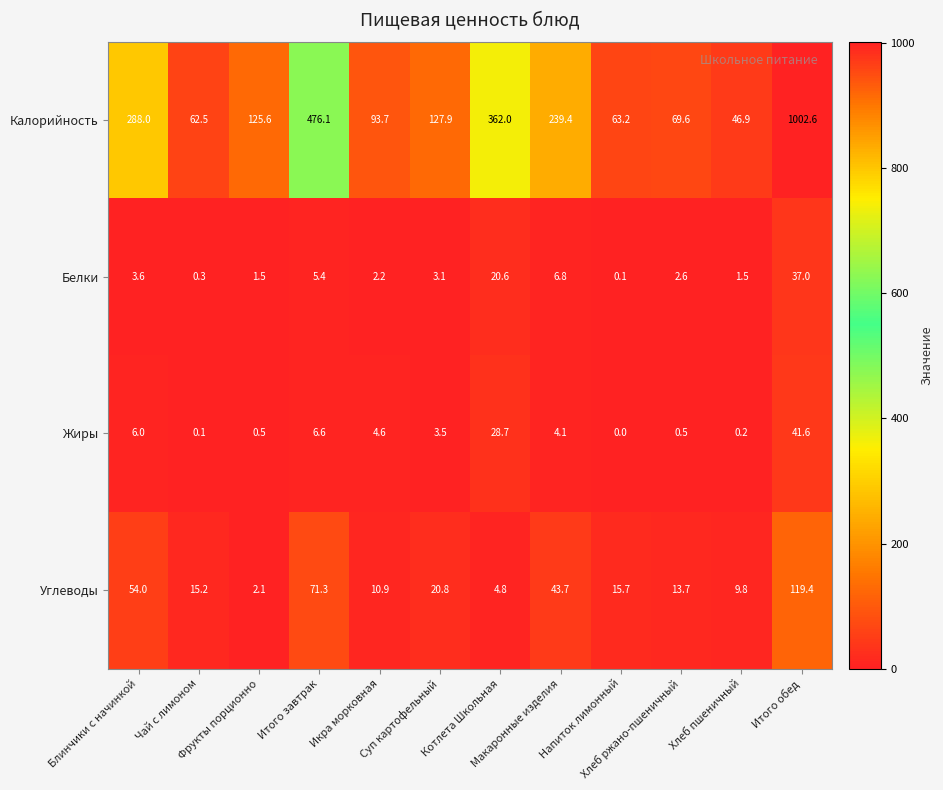

Which series has the largest total across all categories?

Калорийность